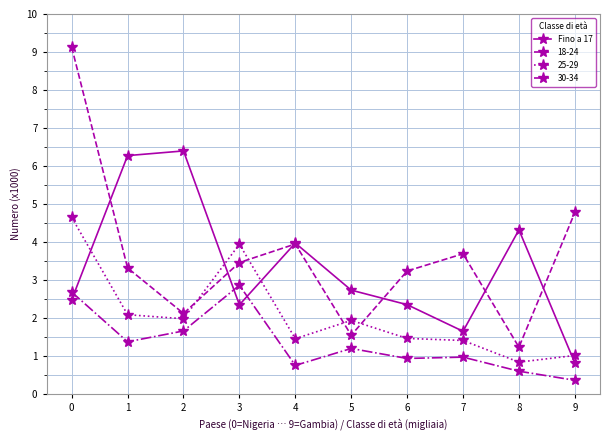

Rank the series by their maximum value, from highest to lowest.

18-24, Fino a 17, 25-29, 30-34